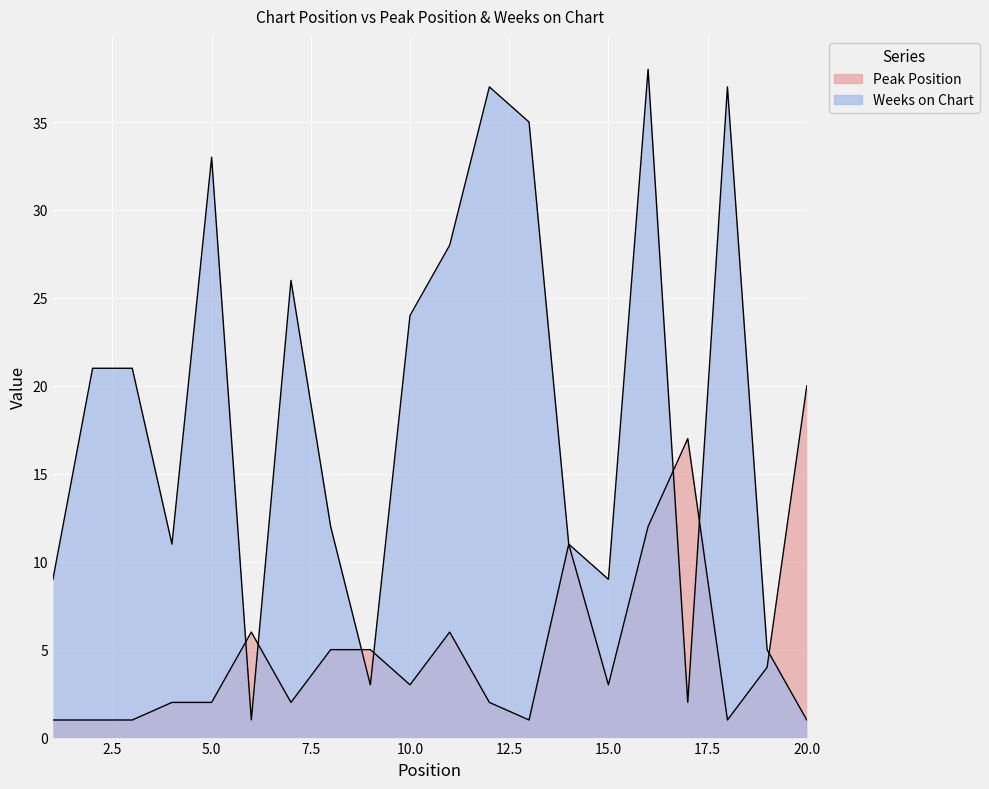

How many interior local peaks does the Weeks on Chart series have?

5